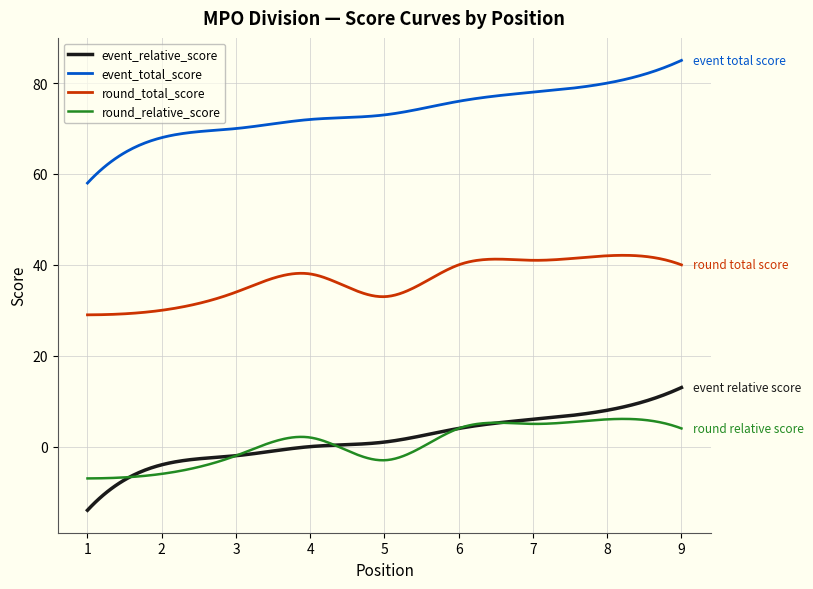

What is the greatest value displayed?

85.0